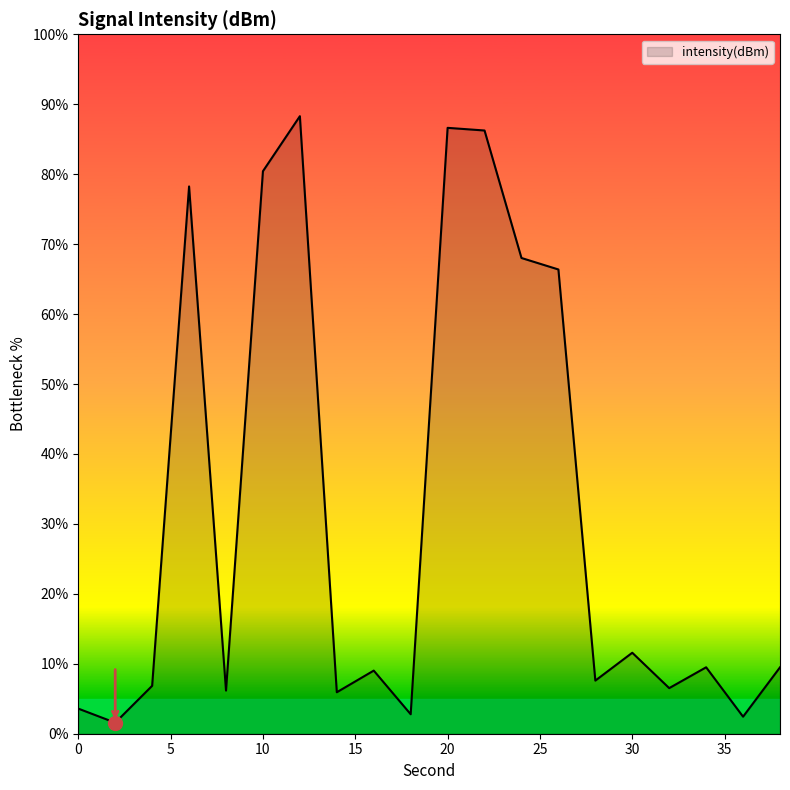

What is the maximum value shown in the chart?

88.3